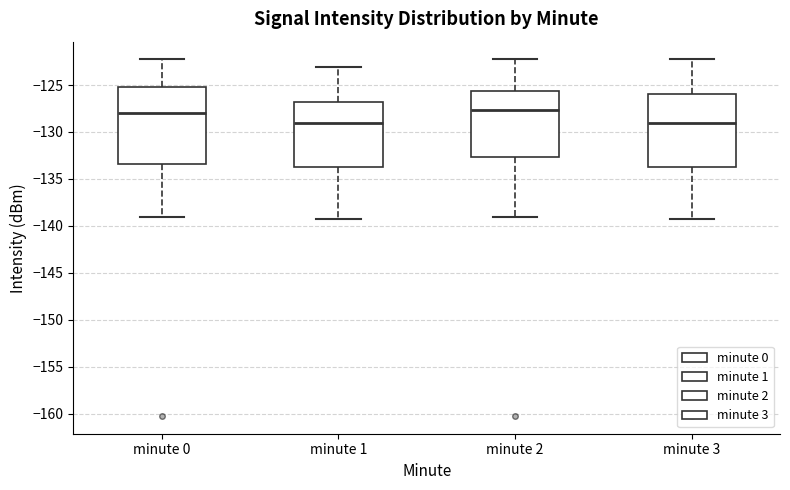

Reading left to right, read every box against the y-axis: the position of its median line, the range the box covers, and the ends of its whiskers. The values are not printed on the chart, so give them approximately, as read against the axis.

minute 0: median -128.0, box -133.5 to -125.0, whiskers -139.0 to -122.5
minute 1: median -129.0, box -133.5 to -127.0, whiskers -139.5 to -123.0
minute 2: median -127.5, box -132.5 to -125.5, whiskers -139.0 to -122.5
minute 3: median -129.0, box -133.5 to -126.0, whiskers -139.5 to -122.5